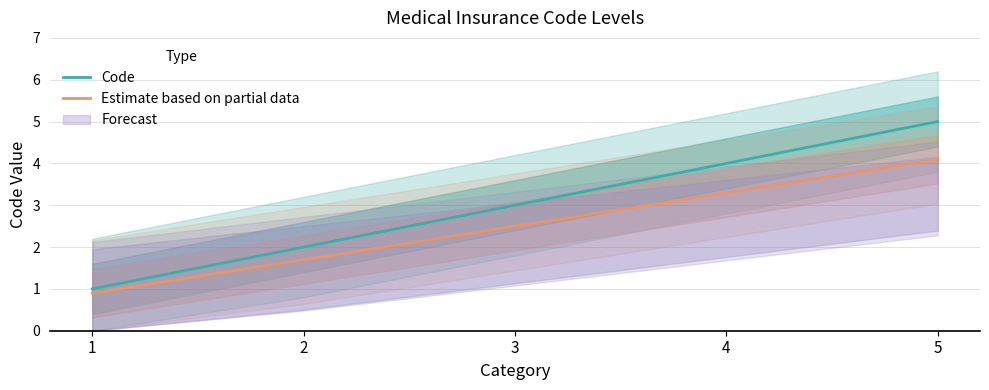

Rank the series by their maximum value, from highest to lowest.

Code, Estimate based on partial data